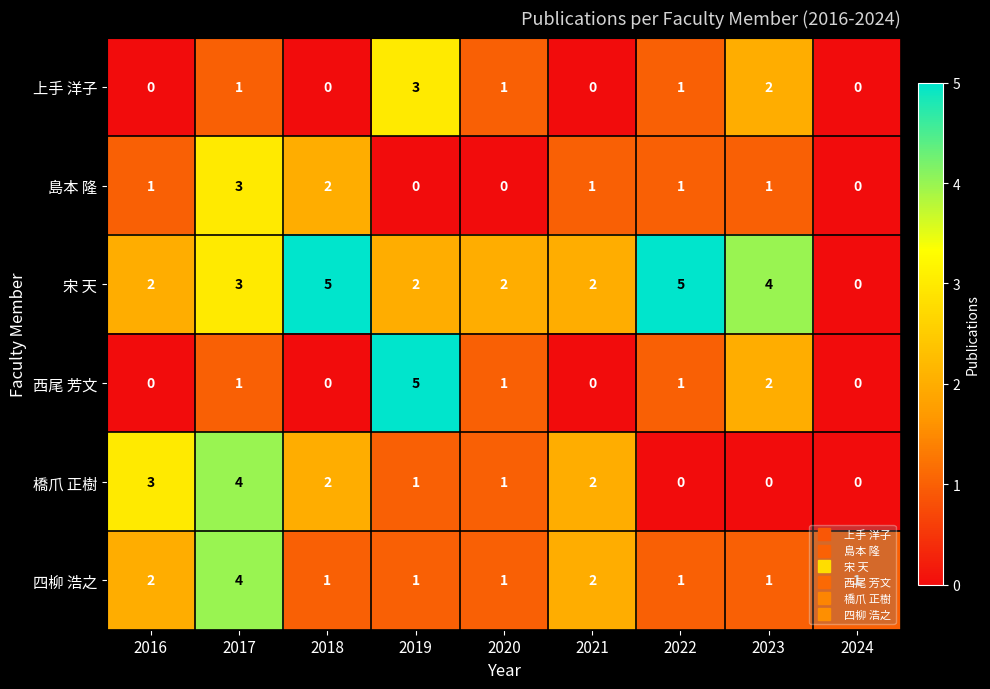

What is the difference between the highest and lowest values at 2019?

5